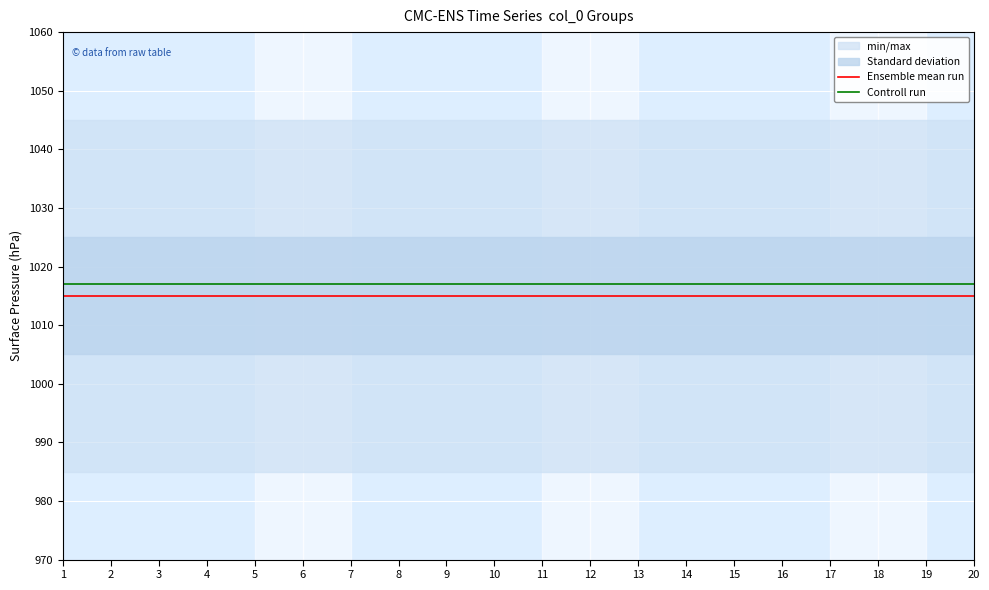

What is the sum of all Ensemble mean run values?

20300